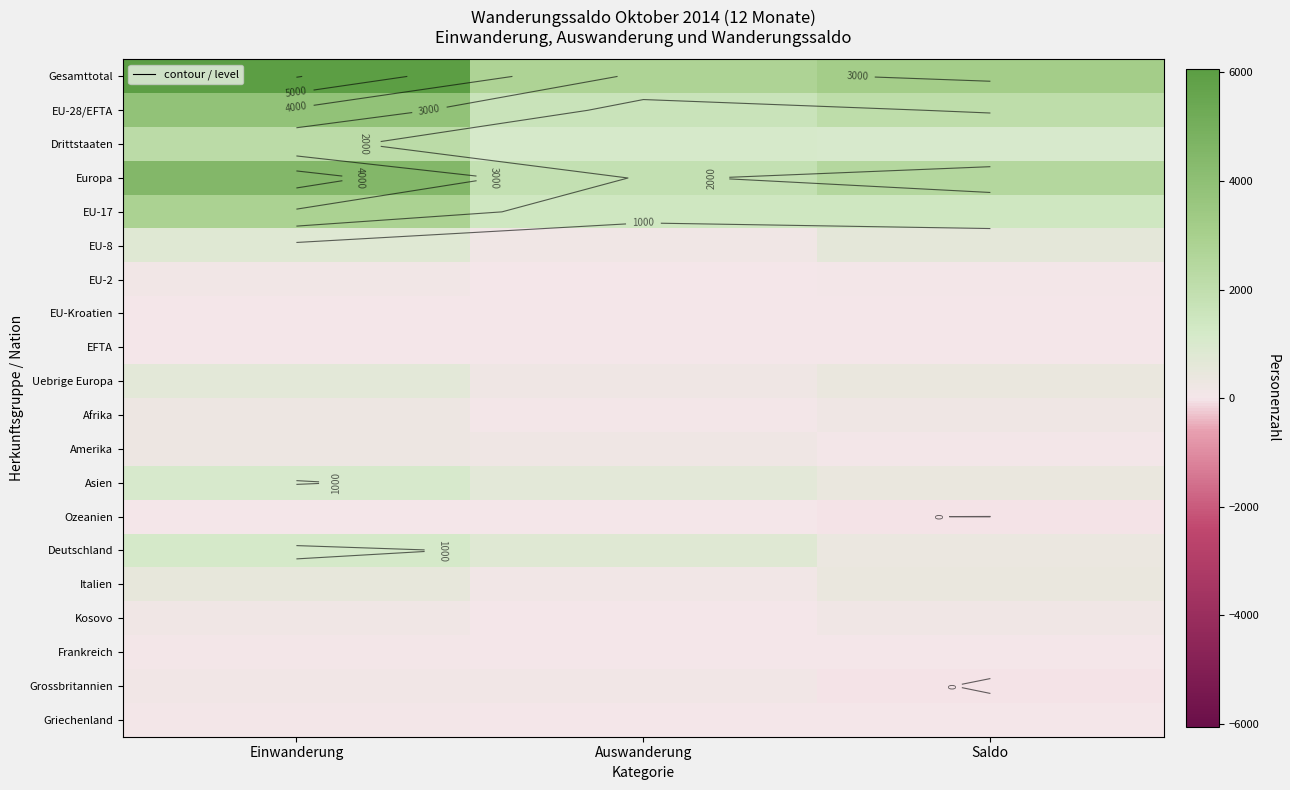

Which series has the widest spread of values?

Gesamttotal